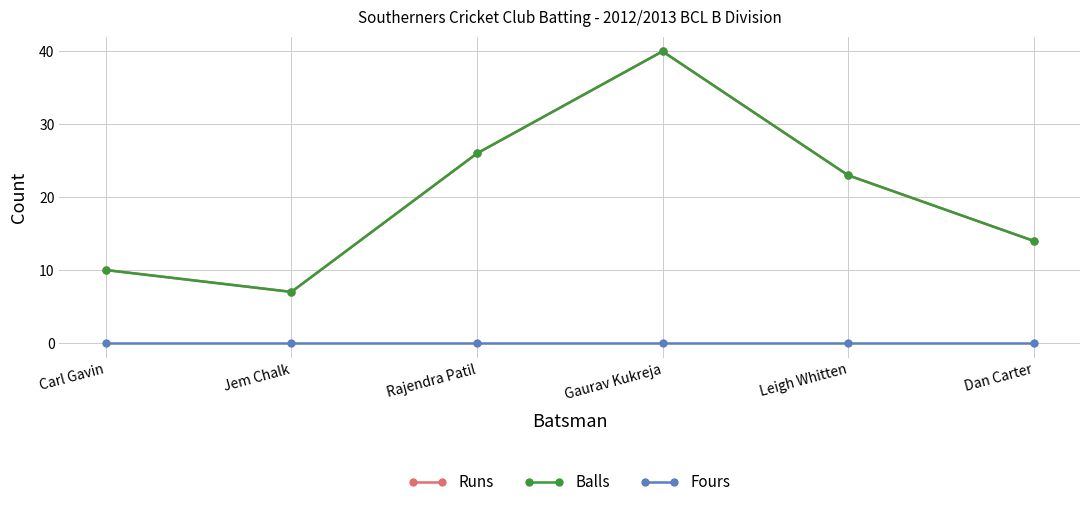

Reading right to left, extract all data points from this chart.

Runs: 14	23	40	26	7	10
Balls: 14	23	40	26	7	10
Fours: 0	0	0	0	0	0